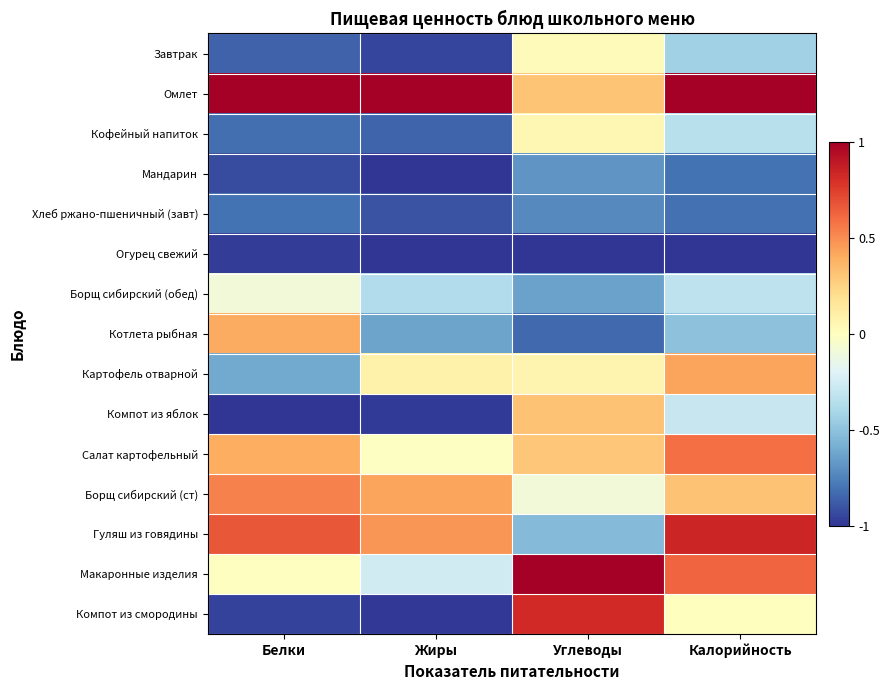

At how many categories does at least one series exceed 0?

4